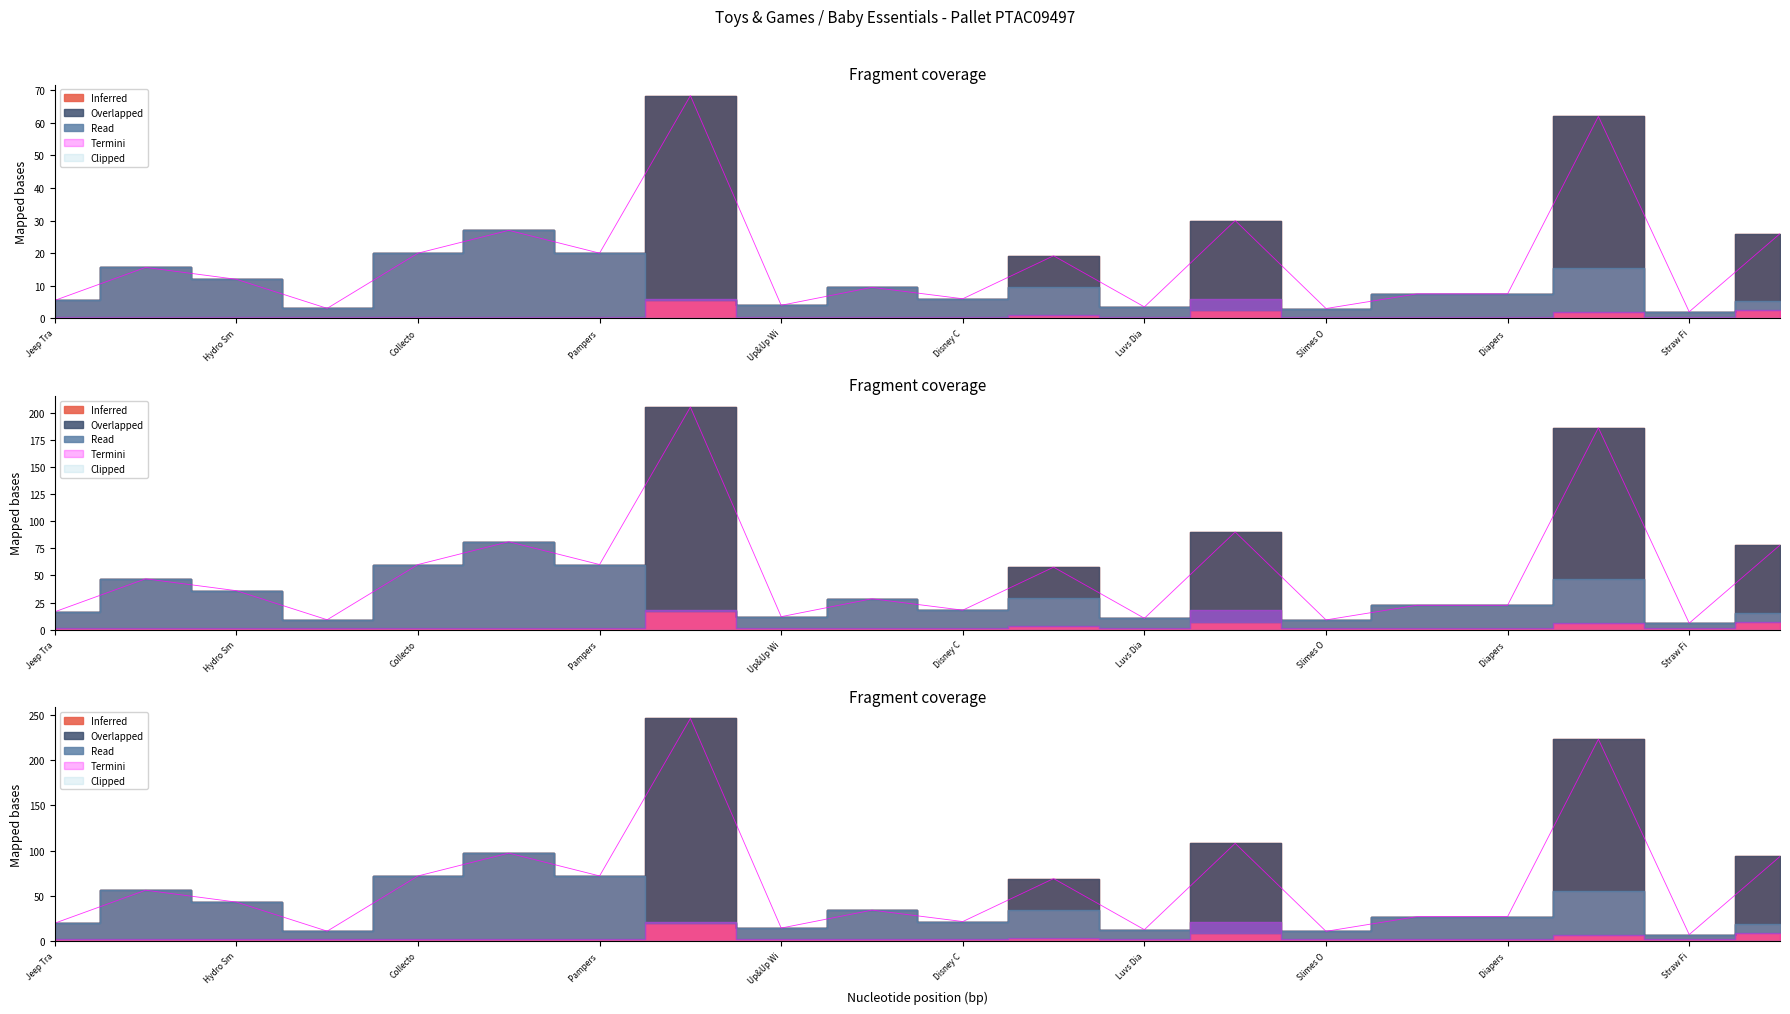

At how many categories does at least one series exceed 39?

7